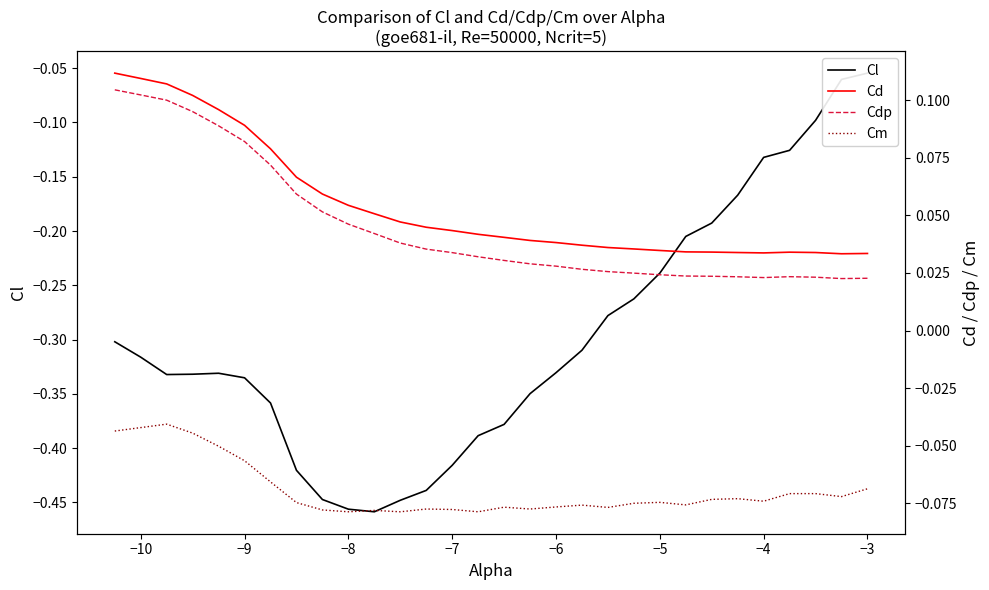

How many Cd values are between 0 and 1?

30